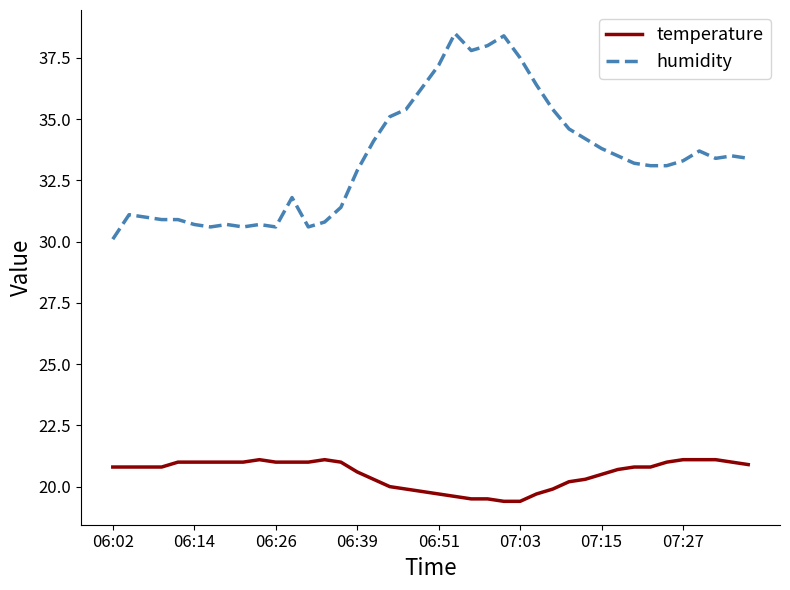

Which series has the widest spread of values?

humidity